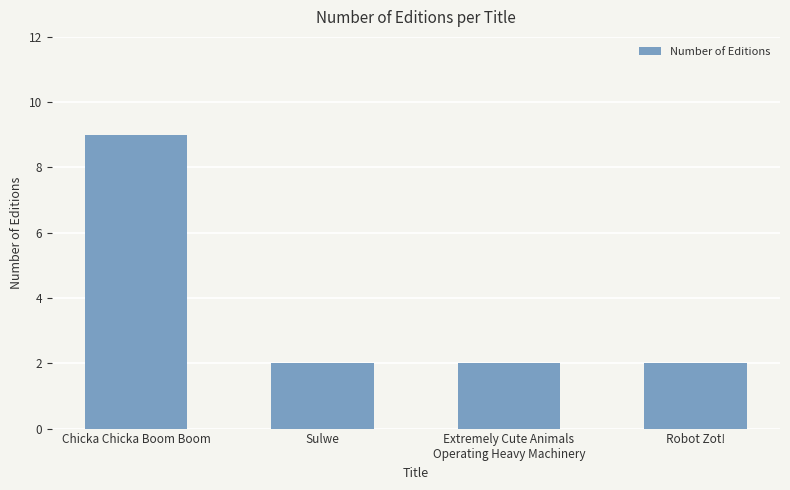

Reading left to right, extract all data points from this chart.

Chicka Chicka Boom Boom=9	Sulwe=2	Extremely Cute Animals
Operating Heavy Machinery=2	Robot Zot!=2